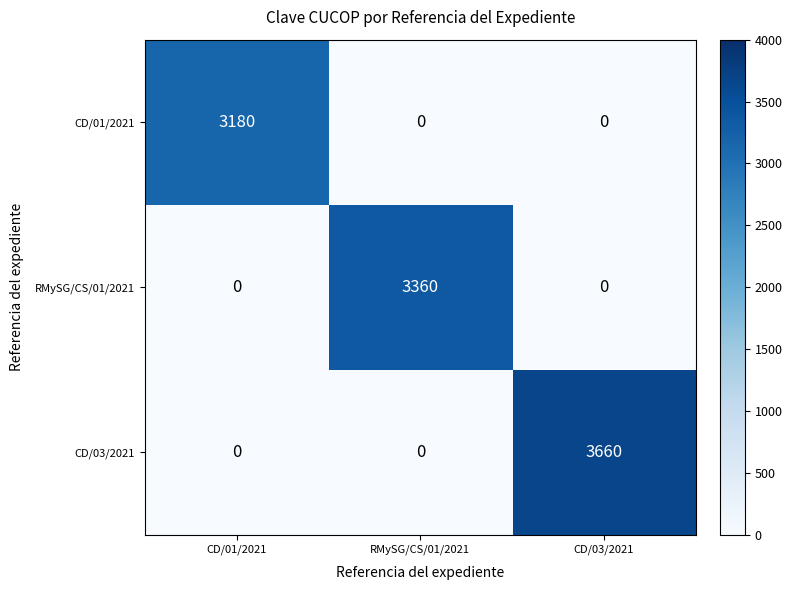

How many RMySG/CS/01/2021 values are between 0 and 3360?

3